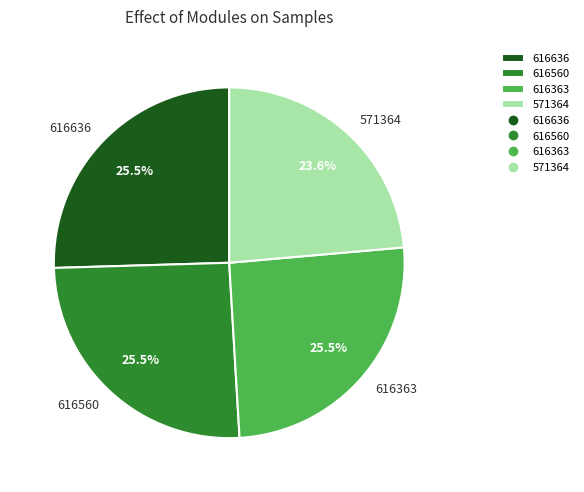

What is the smallest slice in the pie chart?

571364